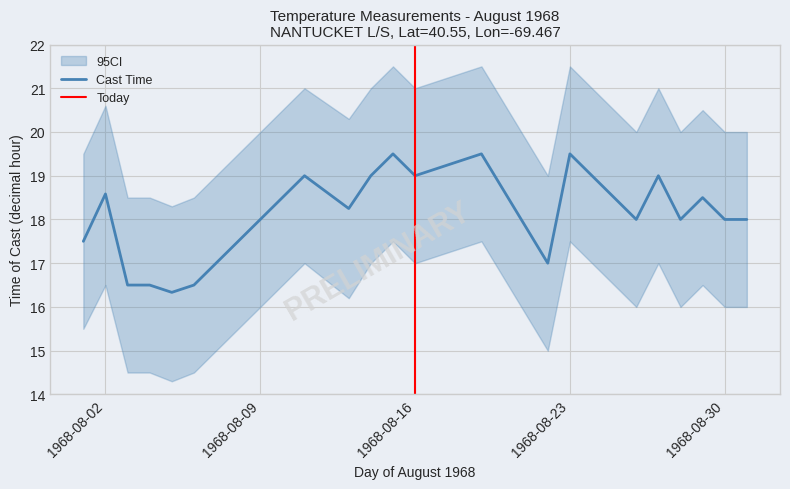

The Cast Time series shows 18.6 at 1968-08-02. True or false?

True